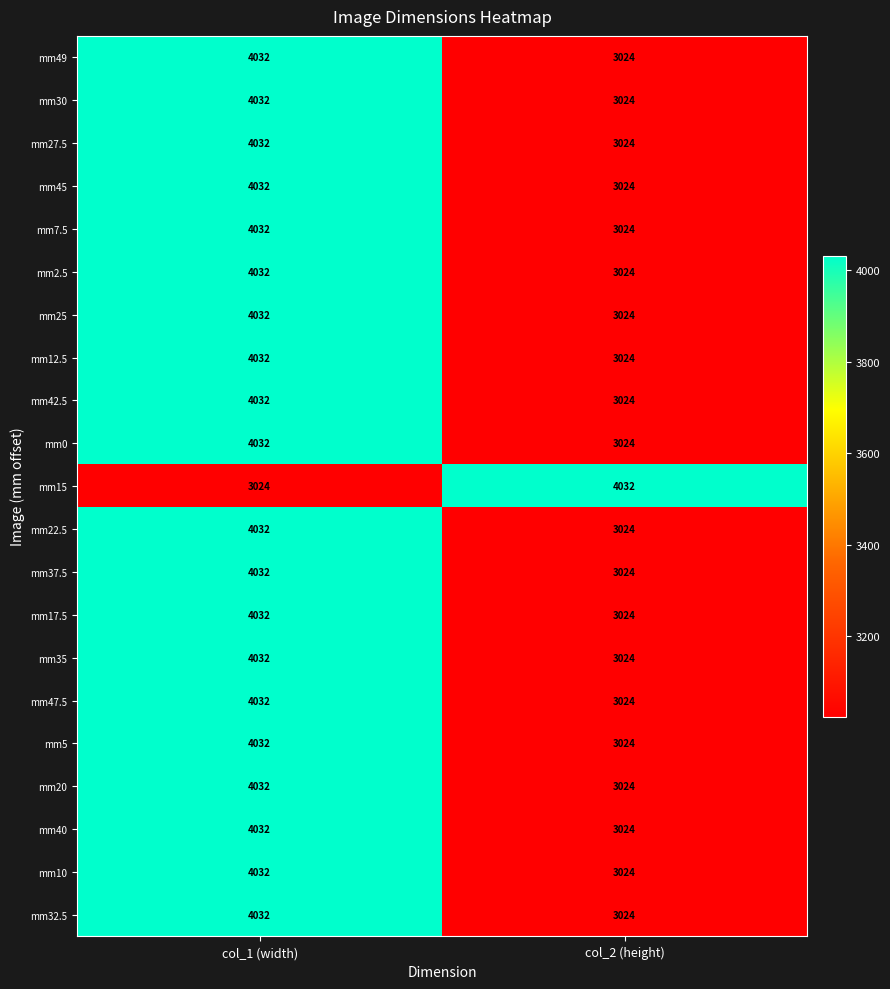

Rank the categories by mm42.5 value from highest to lowest.

col_1 (width), col_2 (height)